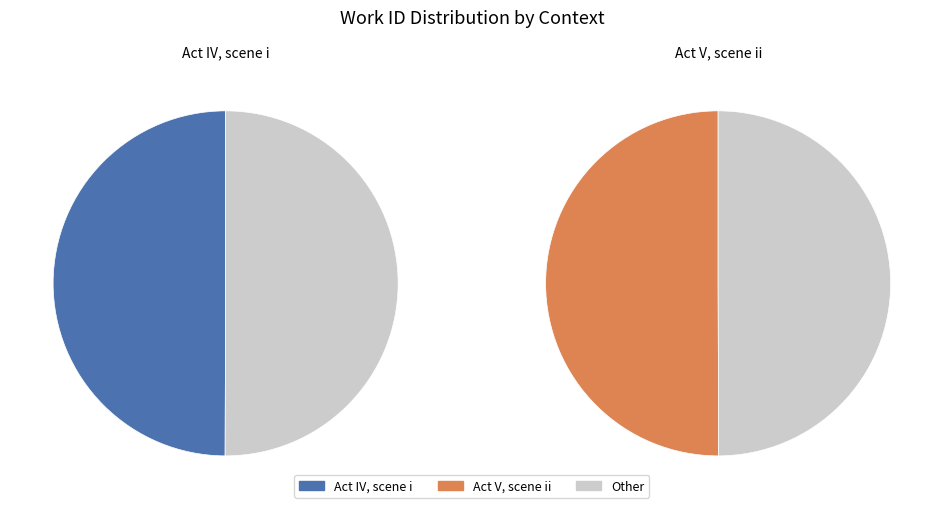

Is it true that Act V, scene ii is 38% of the pie?

False